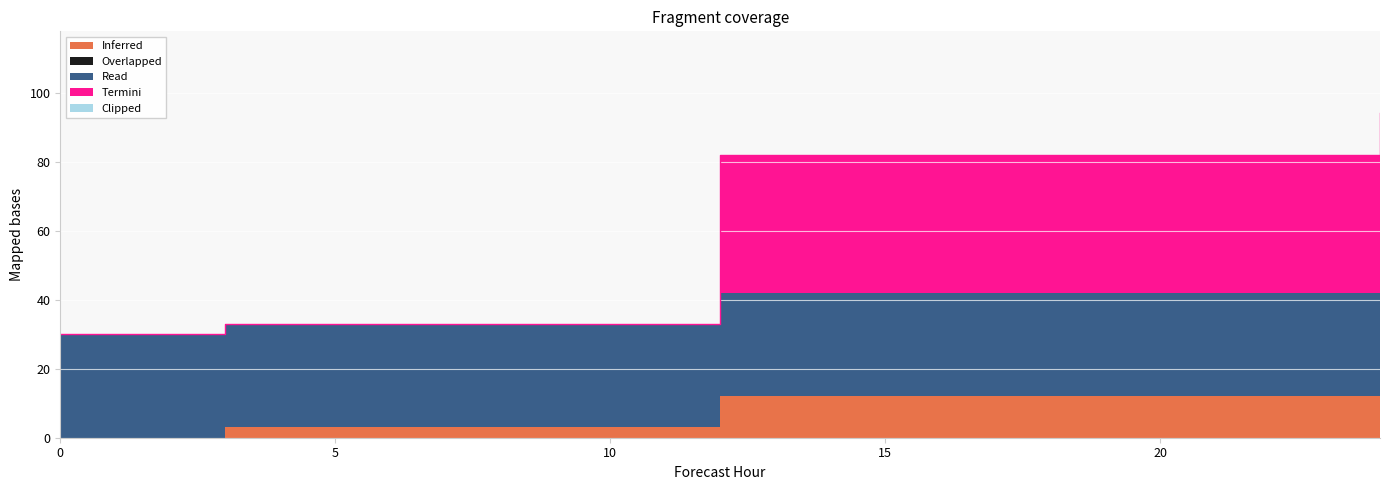

Is the value of Inferred at 24 greater than the value of Clipped at 3?

Yes